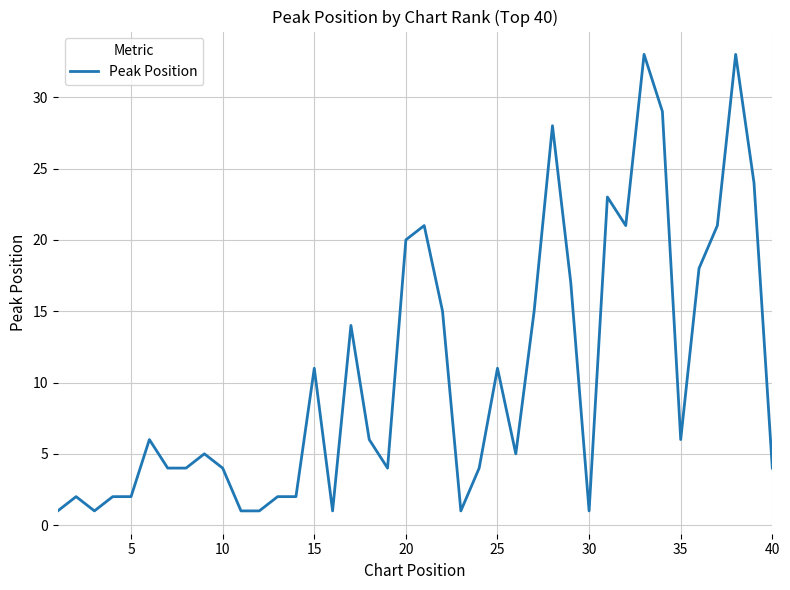

True or false: there are more than 0 points higher than both neighbors.

True